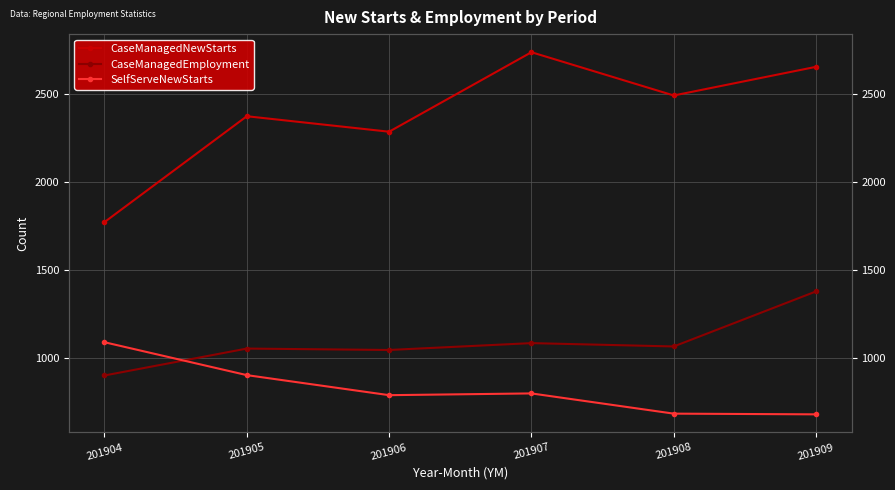

Between 201906 and 201907, which series saw the biggest shift?

CaseManagedNewStarts